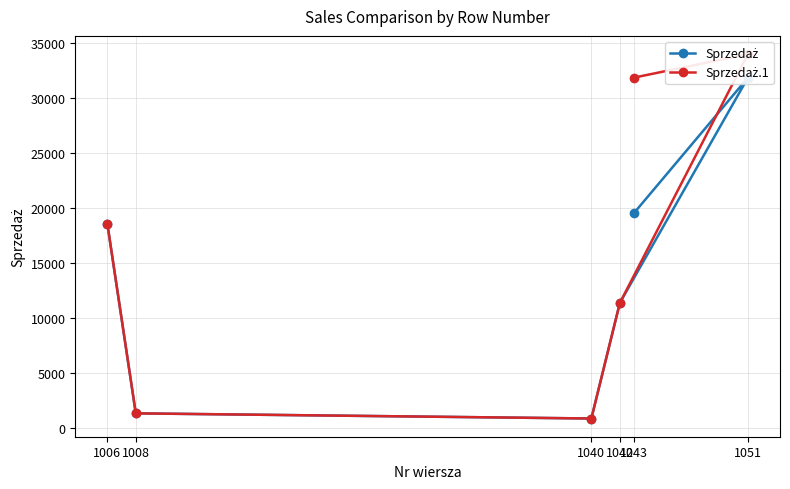

Count the number of data series in this chart.

2